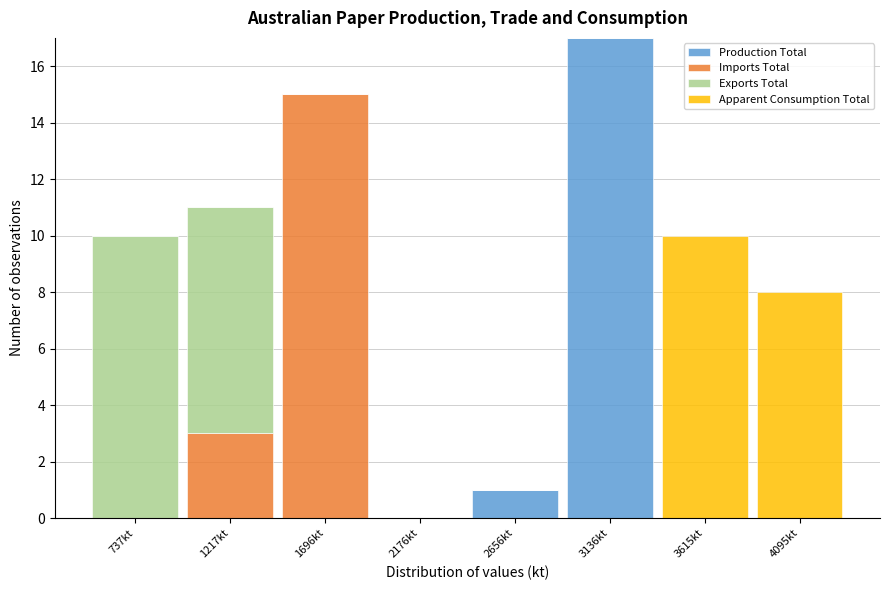

Reading left to right, transcribe this chart: for each stacked bar, give the range it covers on the x-axis and its total height. Neither the bar edges nor the heights are printed on the chart, so give them approximately, as read against the axes.

500 to 1000: 10
1000 to 1450: 11
1450 to 1950: 15
1950 to 2400: 0
2400 to 2900: 1
2900 to 3400: 17
3400 to 3850: 10
3850 to 4350: 8